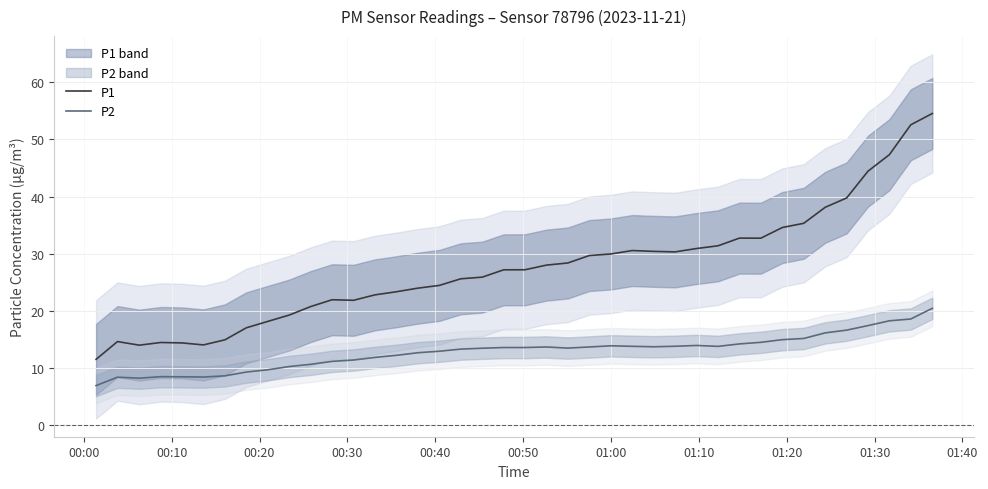

What is the maximum value for P1?

54.5